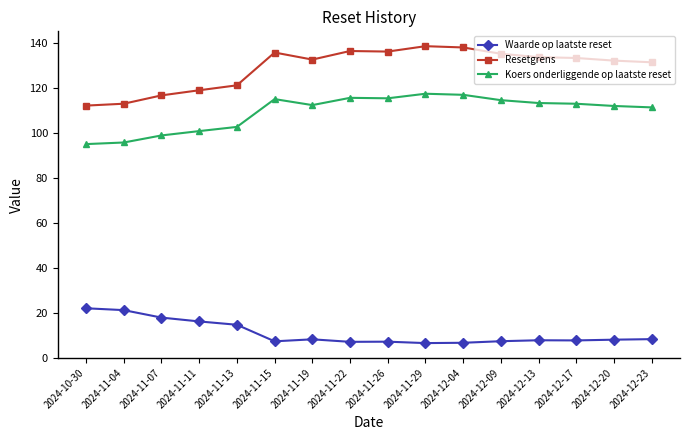

The Waarde op laatste reset series shows 27.8 at 2024-11-07. True or false?

False